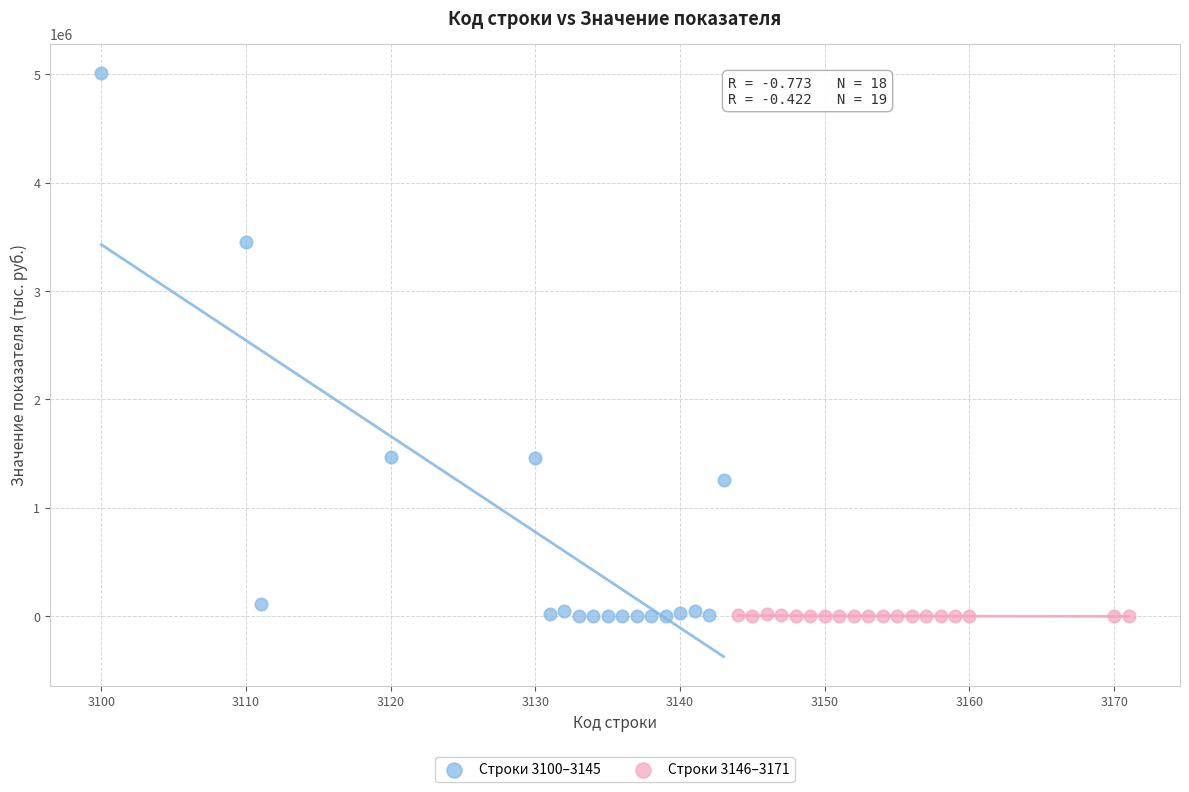

Which series has the largest Y range (max minus min)?

Строки 3100–3145